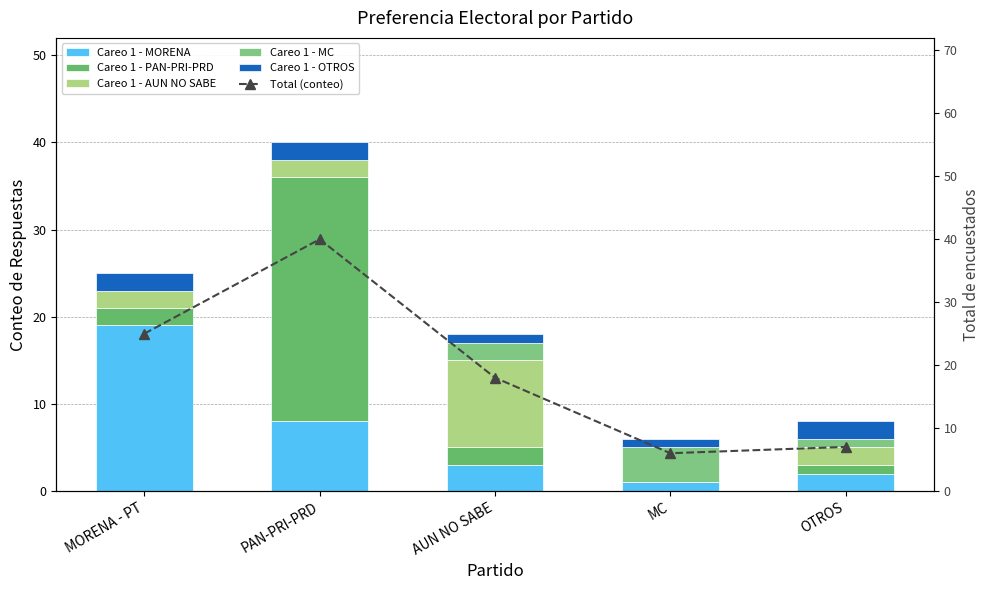

Count the Careo 1 - OTROS values in the range 1 to 2.

5